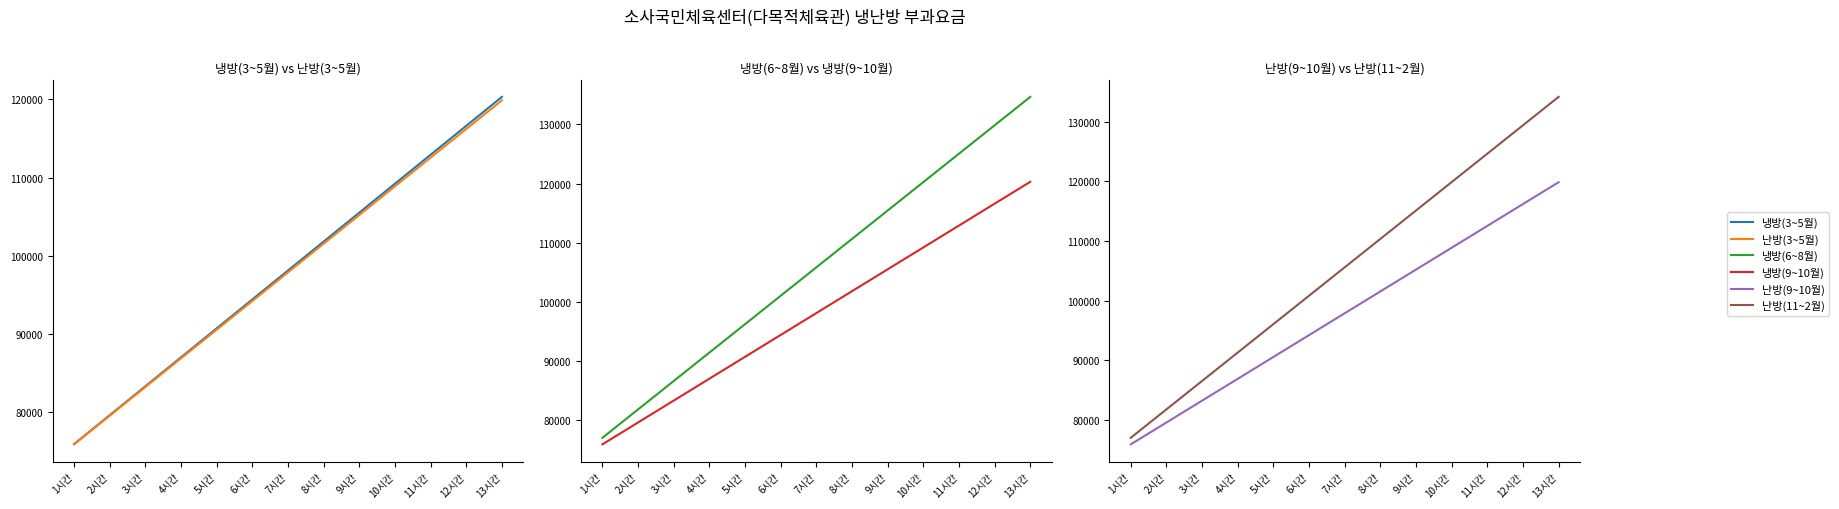

True or false: 난방(3~5월) has a value of 86915 at 4시간.

True